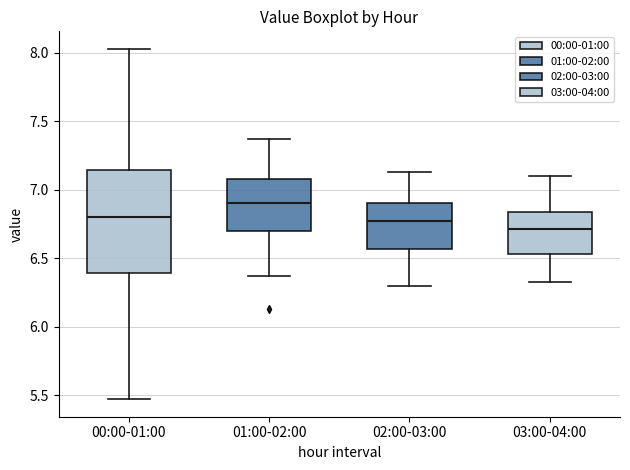

Reading left to right, read every box against the y-axis: the position of its median line, the range the box covers, and the ends of its whiskers. The values are not printed on the chart, so give them approximately, as read against the axis.

00:00-01:00: median 6.80, box 6.40 to 7.15, whiskers 5.45 to 8.05
01:00-02:00: median 6.90, box 6.70 to 7.10, whiskers 6.35 to 7.35
02:00-03:00: median 6.75, box 6.55 to 6.90, whiskers 6.30 to 7.15
03:00-04:00: median 6.70, box 6.55 to 6.85, whiskers 6.35 to 7.10